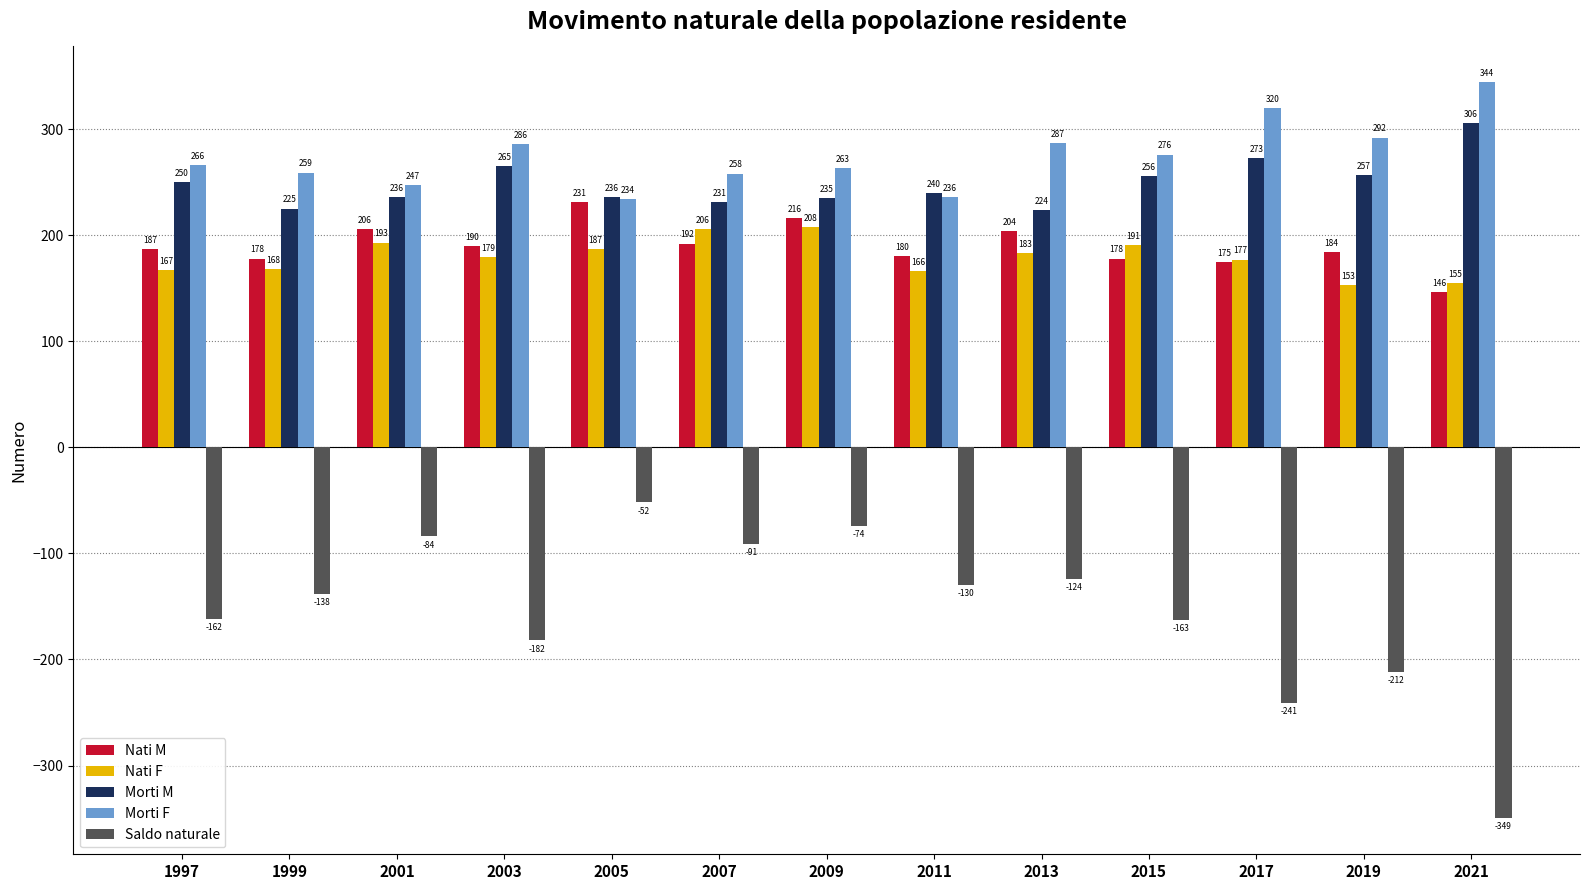

Count the number of data series in this chart.

5